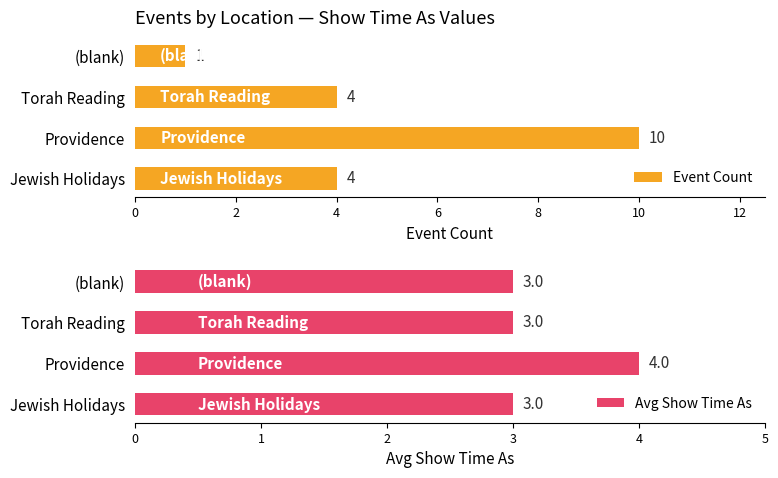

How many data points does each series have?

4